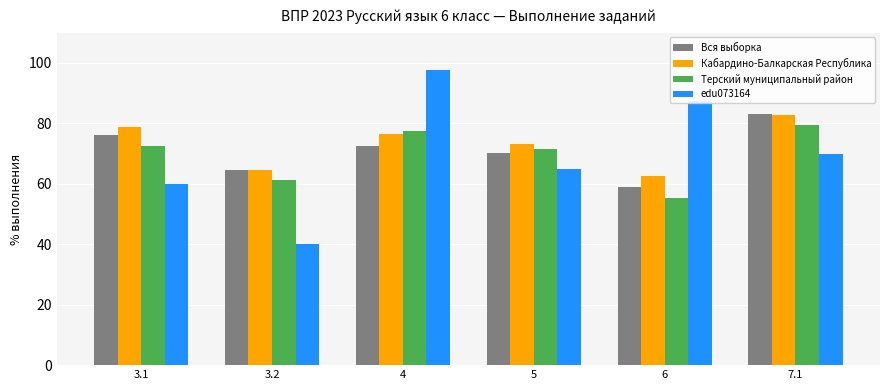

What is the sum of all Вся выборка values?

425.2